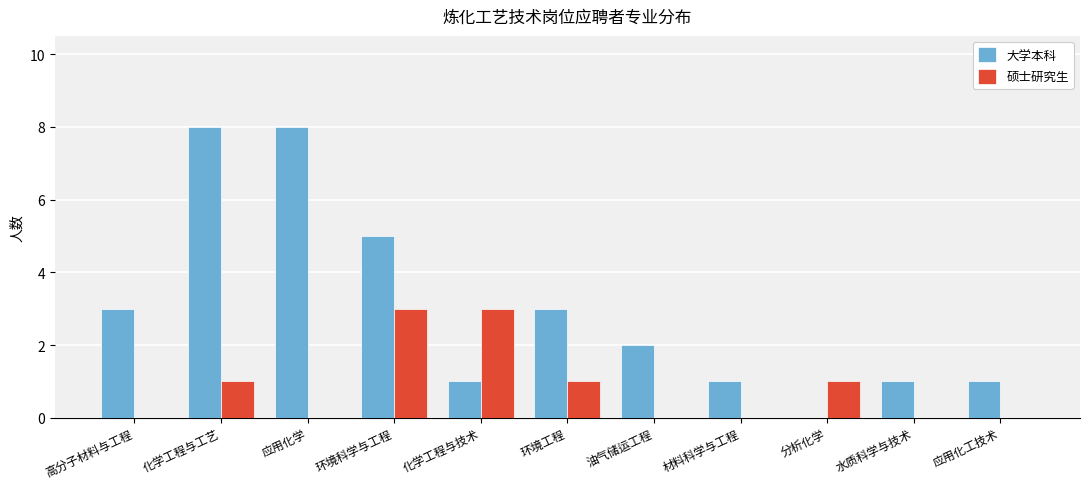

True or false: 硕士研究生 has a value of 0 at 油气储运工程.

True